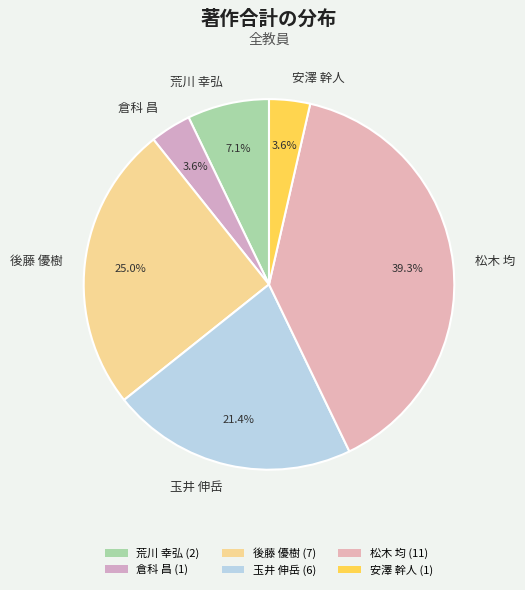

Is there any slice that represents more than half of the pie?

No